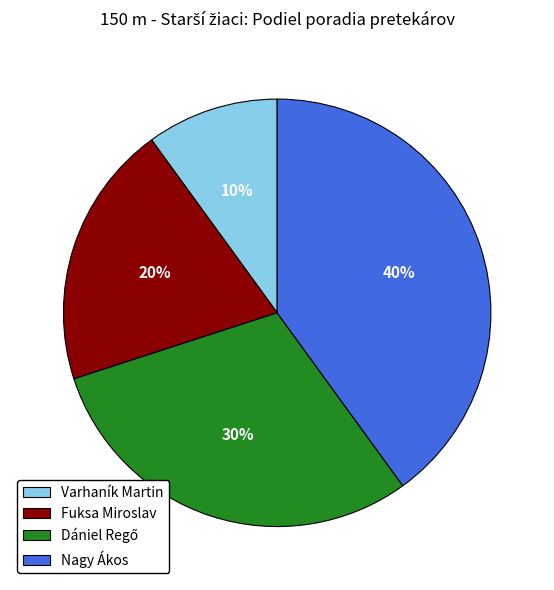

Count the number of slices in the pie.

4